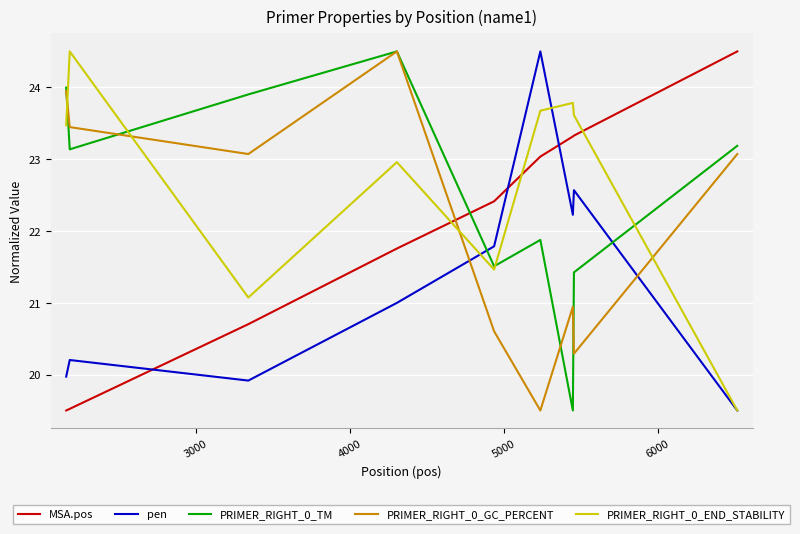

What is the smallest value displayed?

19.5